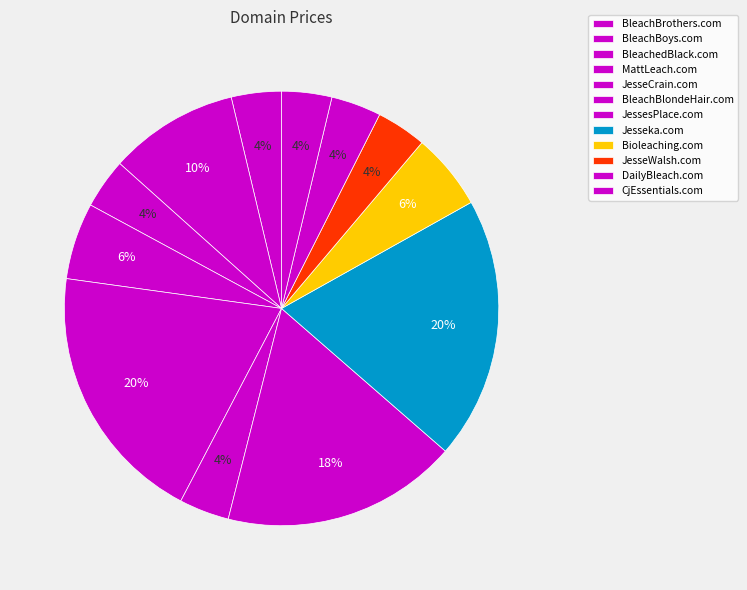

Combined, do MattLeach.com and JesseCrain.com account for over 50%?

No